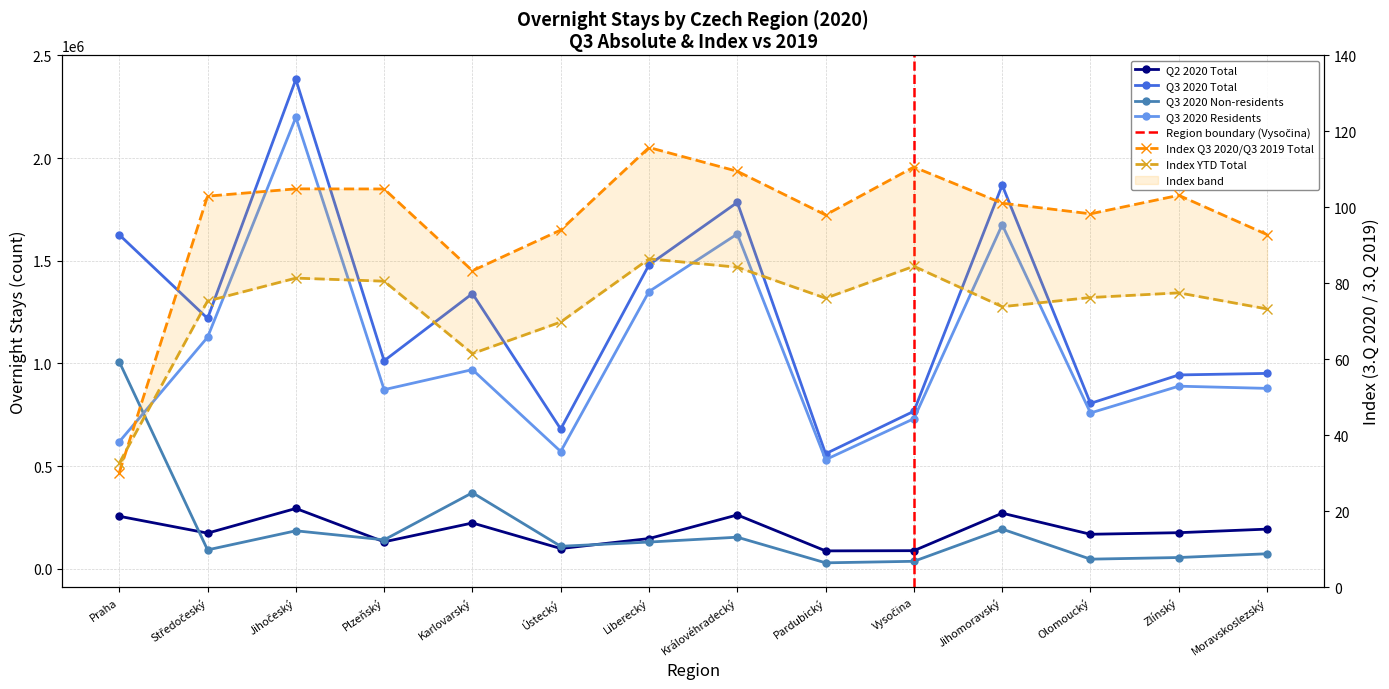

At which label does Index Q3 2020/Q3 2019 Total first exceed 102?

Středočeský